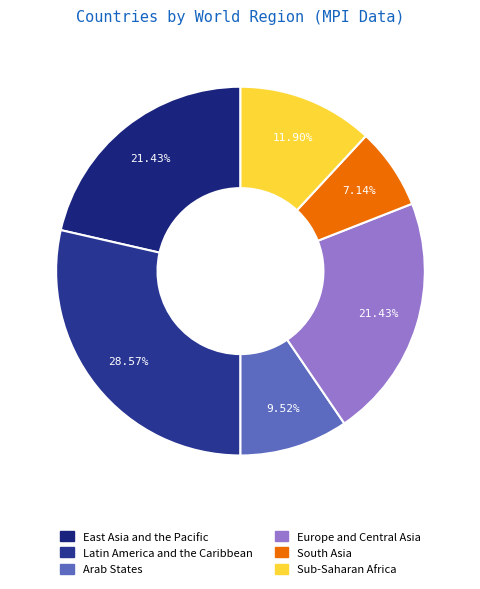

What percentage do Sub-Saharan Africa and East Asia and the Pacific together represent?

33.3%